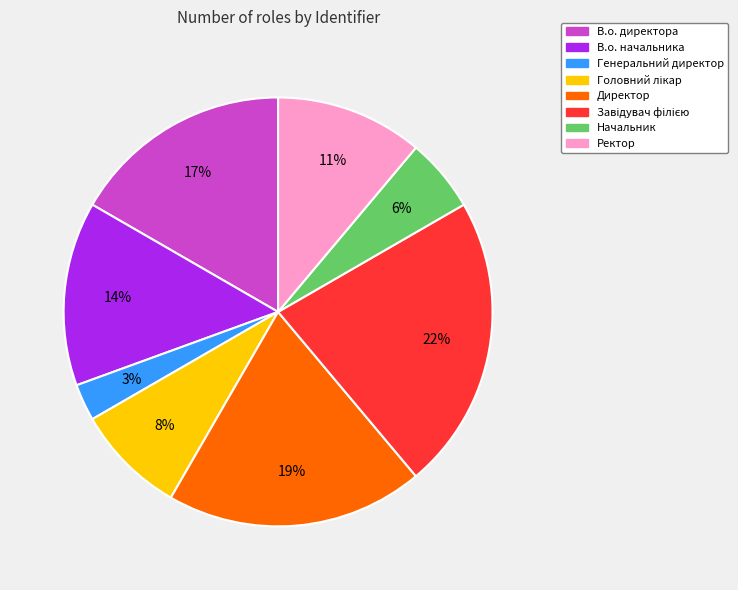

Is it true that В.о. начальника is 14% of the pie?

True